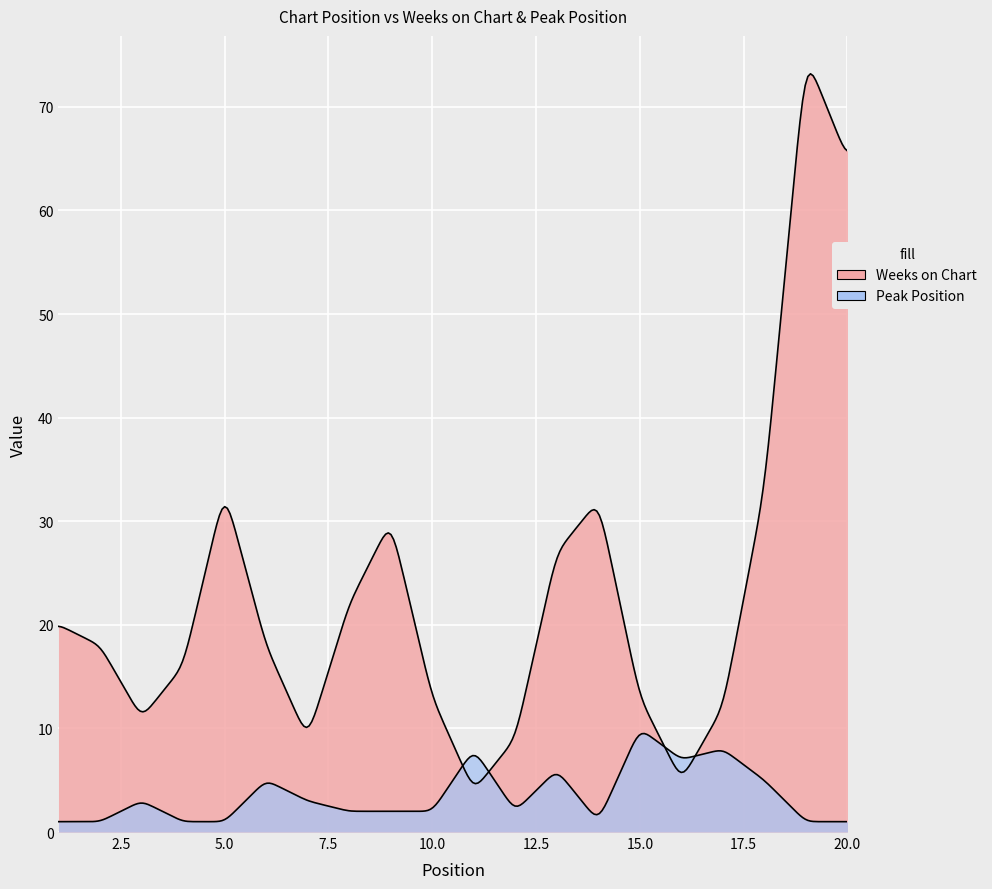

Count the number of data series in this chart.

2